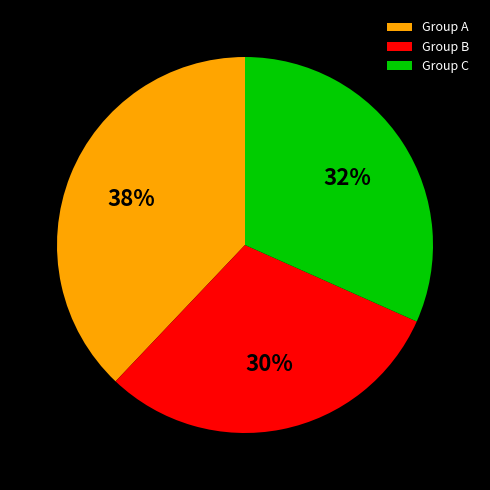

Is there any slice that represents more than half of the pie?

No